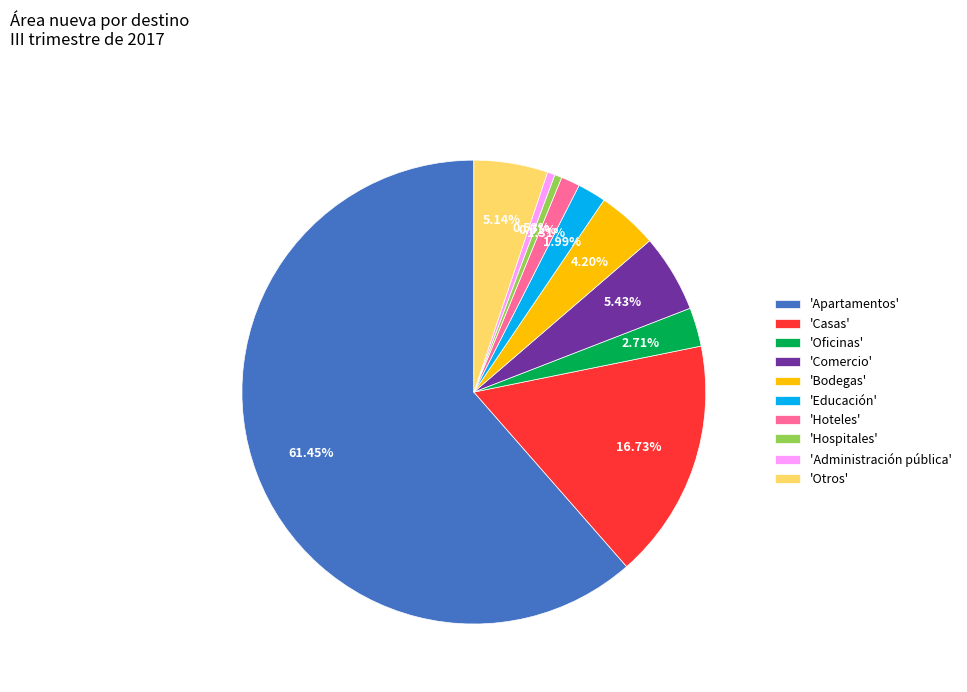

Between 'Hospitales' and 'Otros', which is larger?

'Otros'